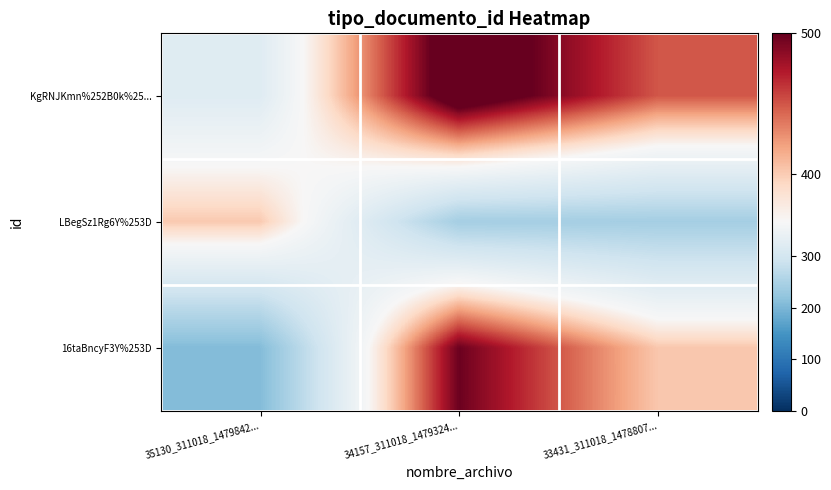

Which series has the largest total across all categories?

KgRNJKmn%252B0k%25...